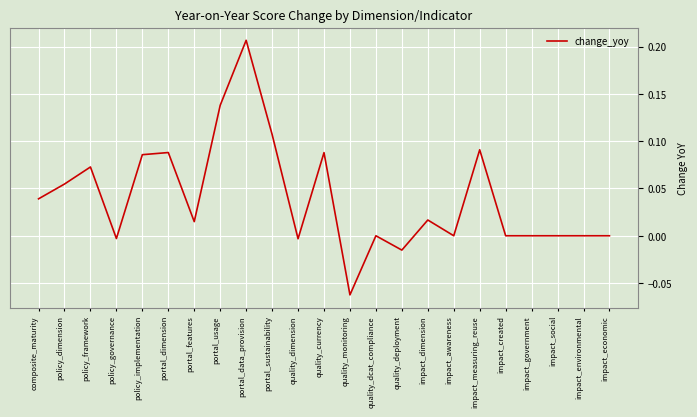

What is the difference between the maximum and minimum values?

0.3